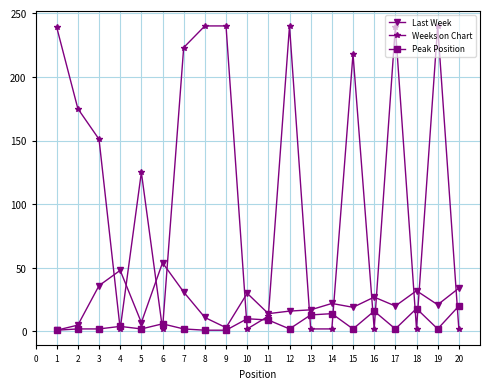

How many data points in Last Week are less than 21?

10